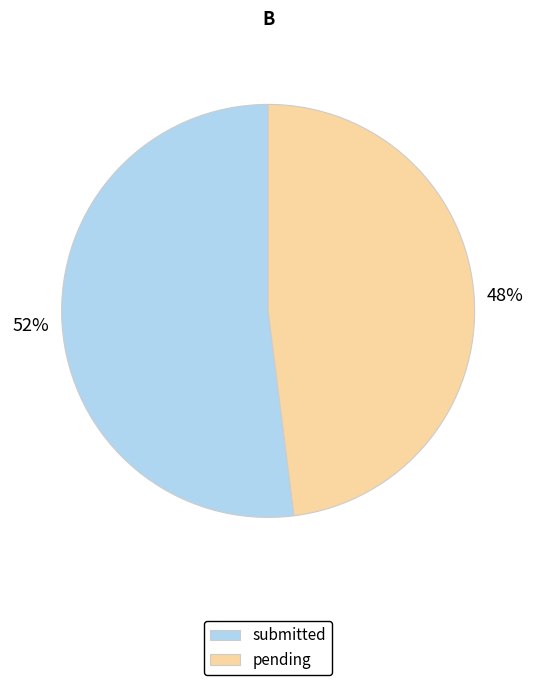

Do pending and submitted together represent more than half of the pie?

Yes